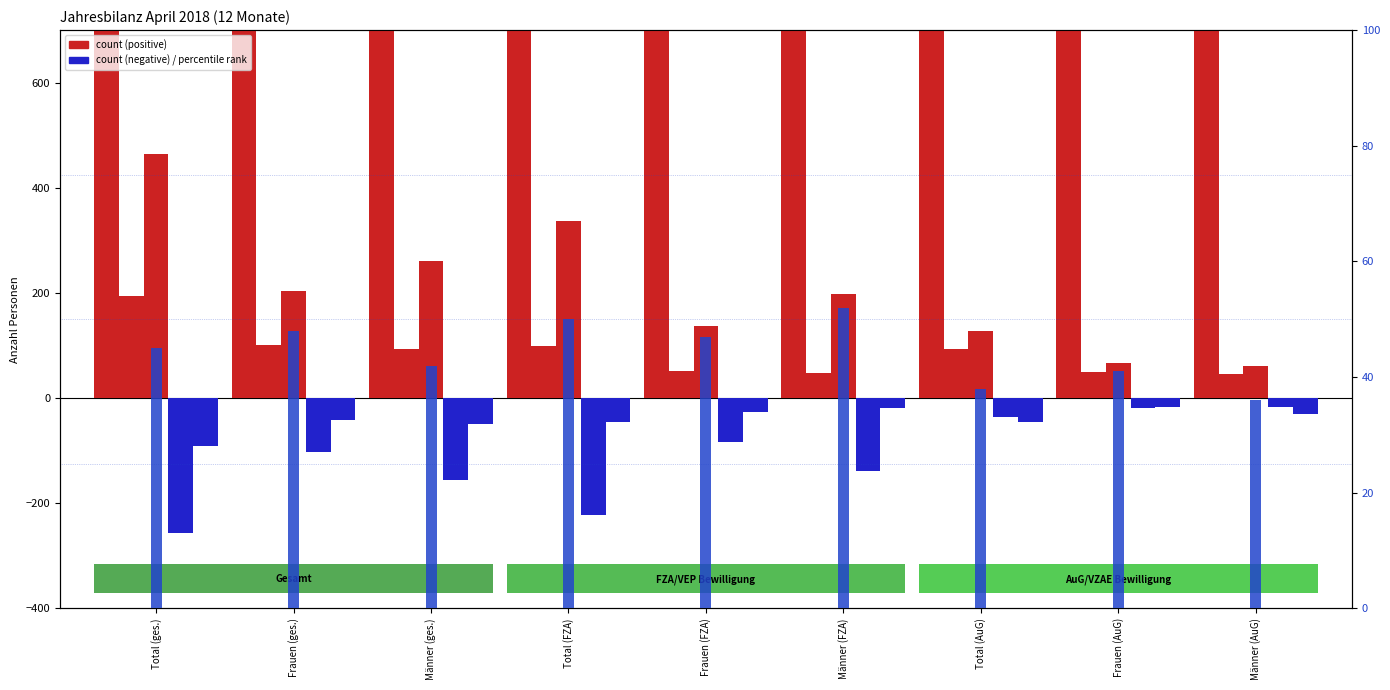

How many bars are there in each group?

6